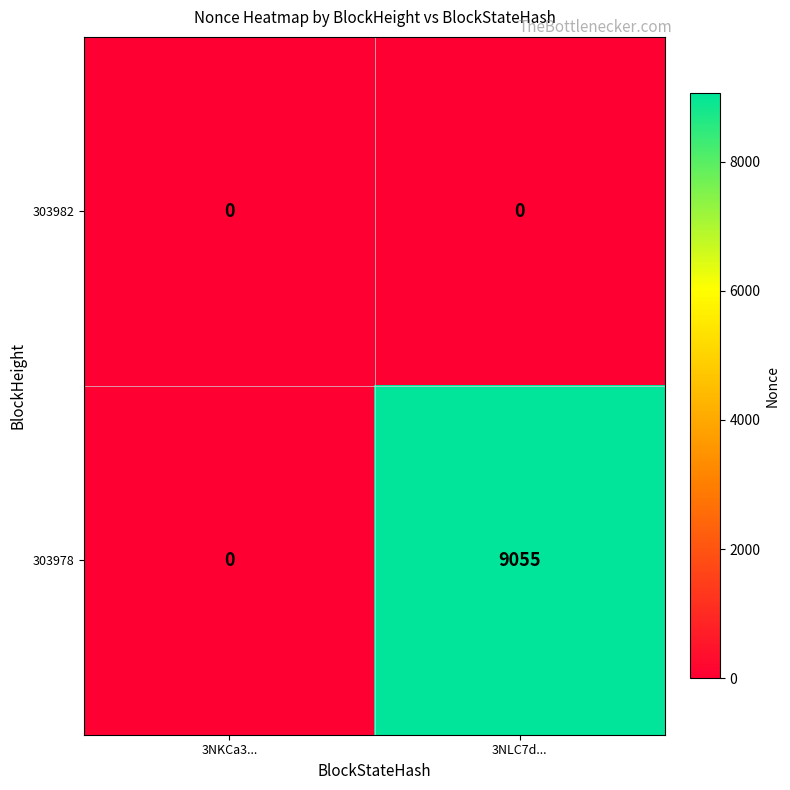

Reading left to right, extract all data points from this chart.

303982: 3NKCa3...=0	3NLC7d...=0
303978: 3NKCa3...=0	3NLC7d...=9055